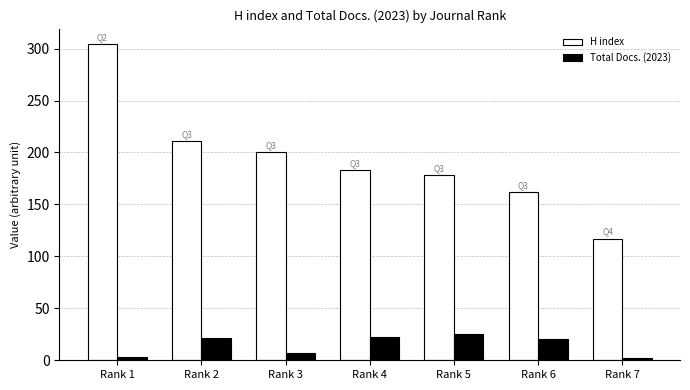

What is the average value of the Total Docs. (2023) series?

14